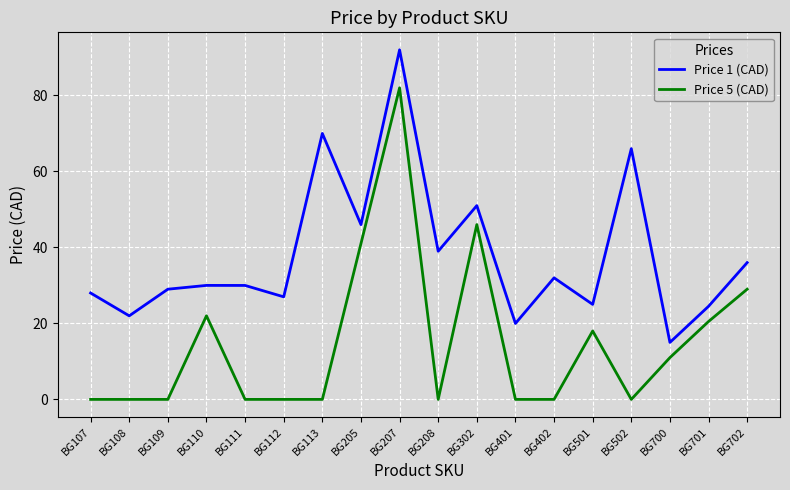

How many interior local valleys does the Price 1 (CAD) series have?

7